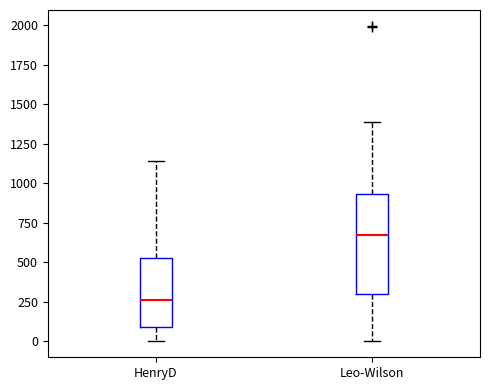

Reading left to right, transcribe this box plot: for each box, give where its median line is, the range the box spans, and where its two whiskers end, as read against the y-axis. The values are not printed on the chart, so give them approximately, as read against the axis.

HenryD: median 250, box 100 to 550, whiskers 0 to 1150
Leo-Wilson: median 650, box 300 to 950, whiskers 0 to 1400